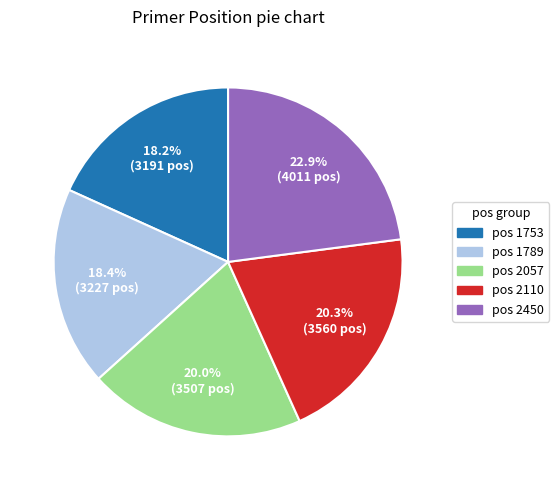

Which category has the biggest portion of the pie?

pos 2450